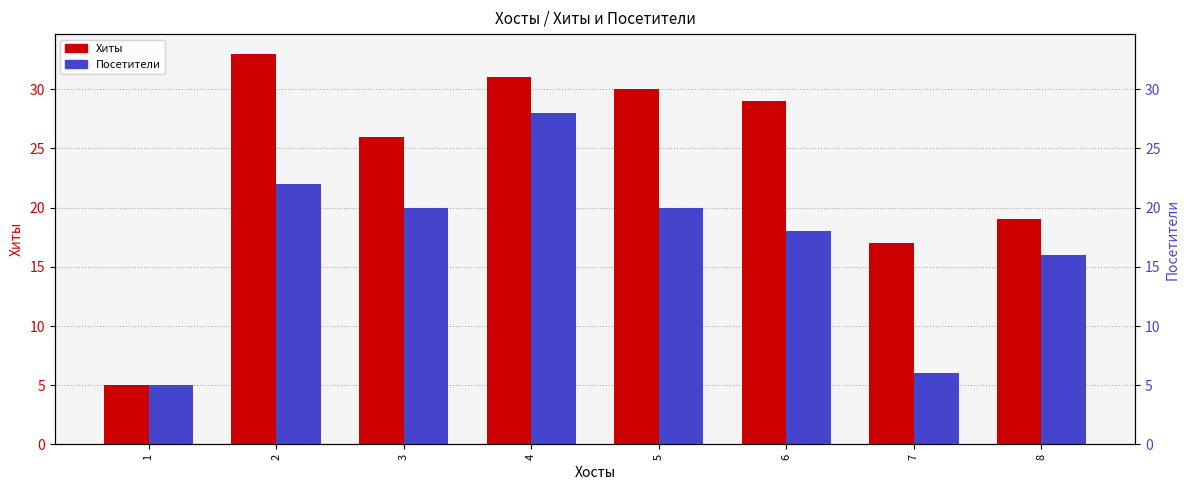

Where does the Посетители series first go above 20?

2